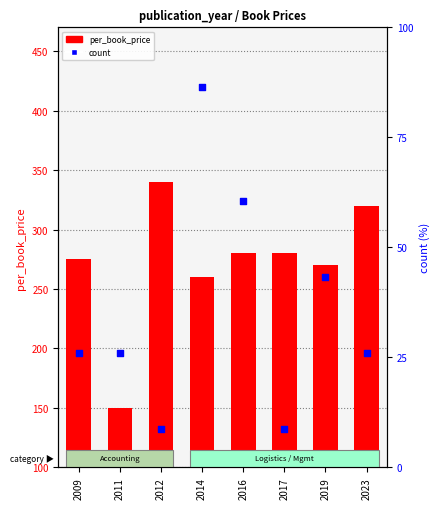

Which series reaches the maximum Y coordinate?

count